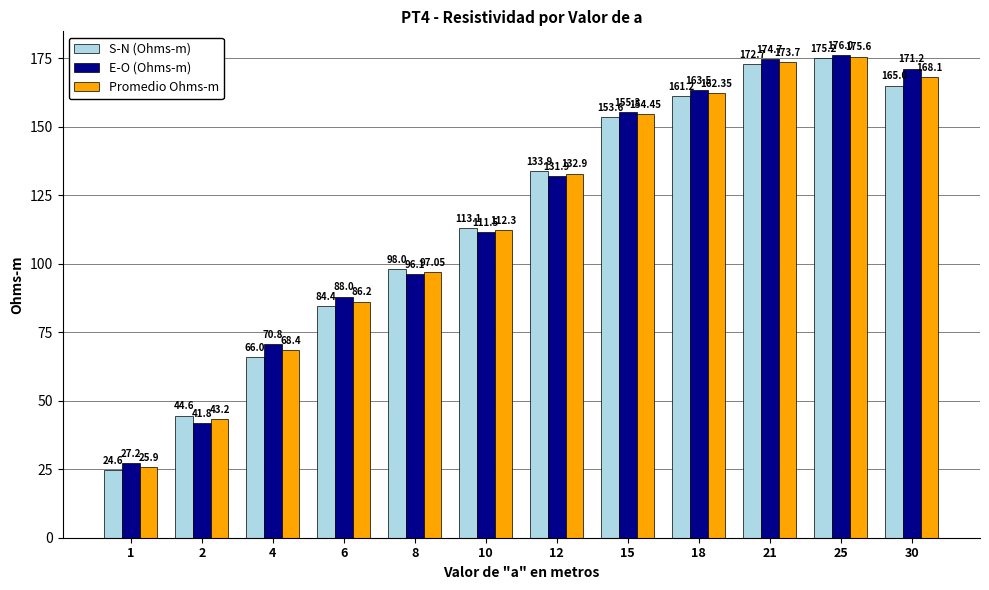

Which series changed the most between 4 and 8?

S-N (Ohms-m)